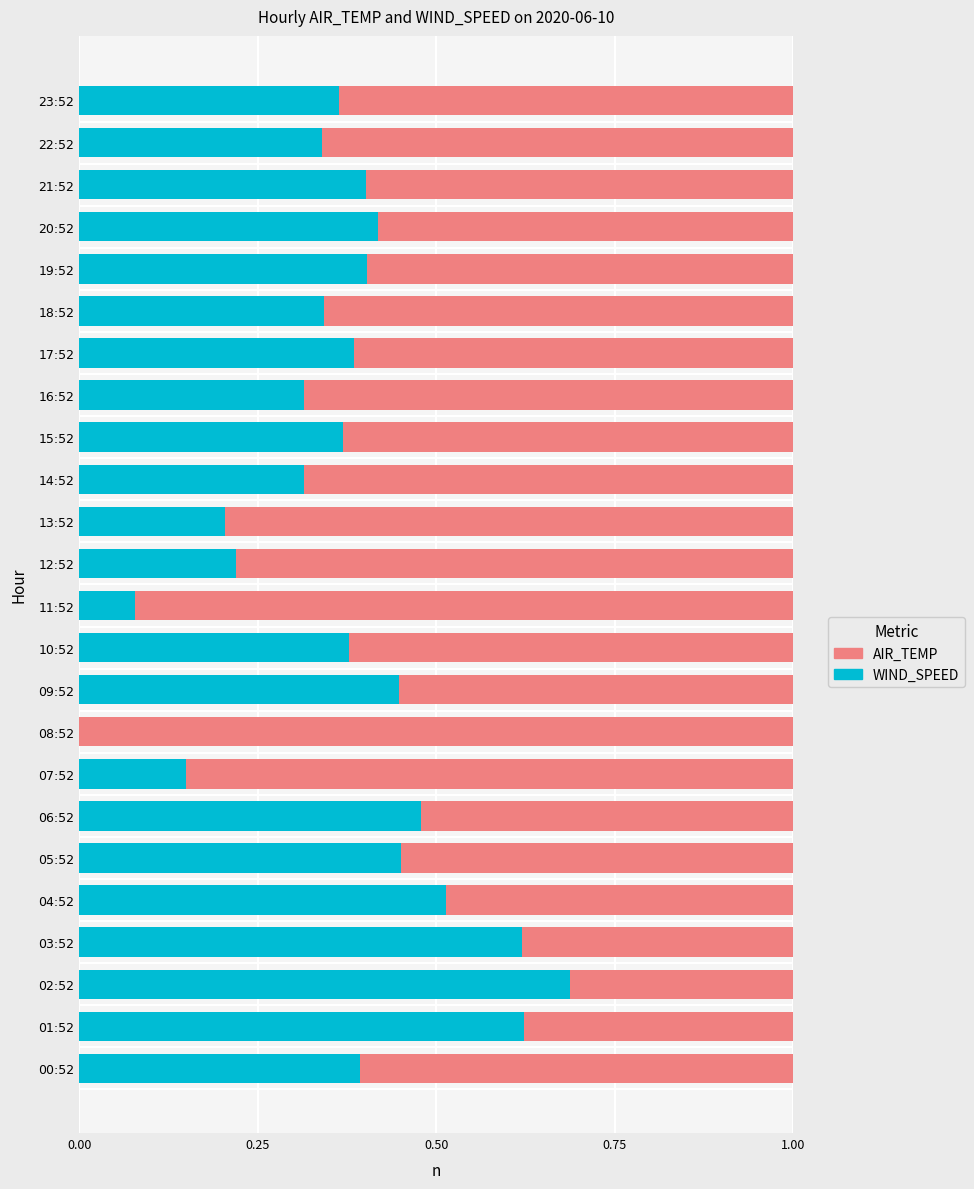

What is the total value across all series at 09:52?

1.0